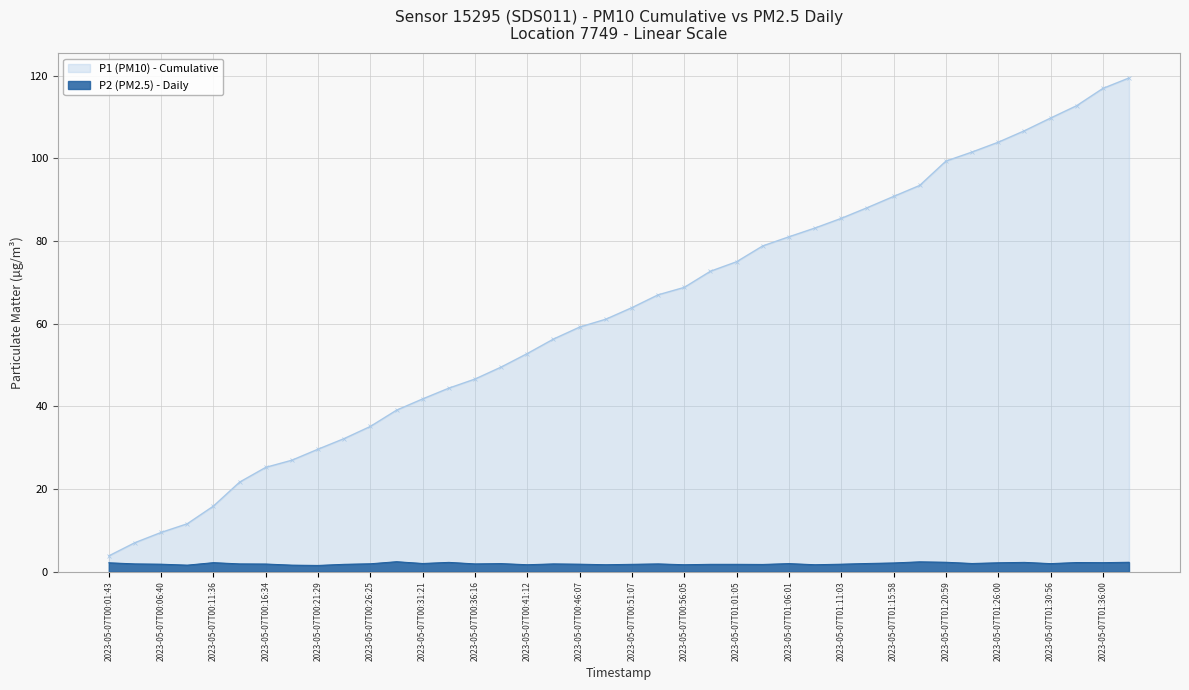

What is the value of the 4th point from the left?

1.6